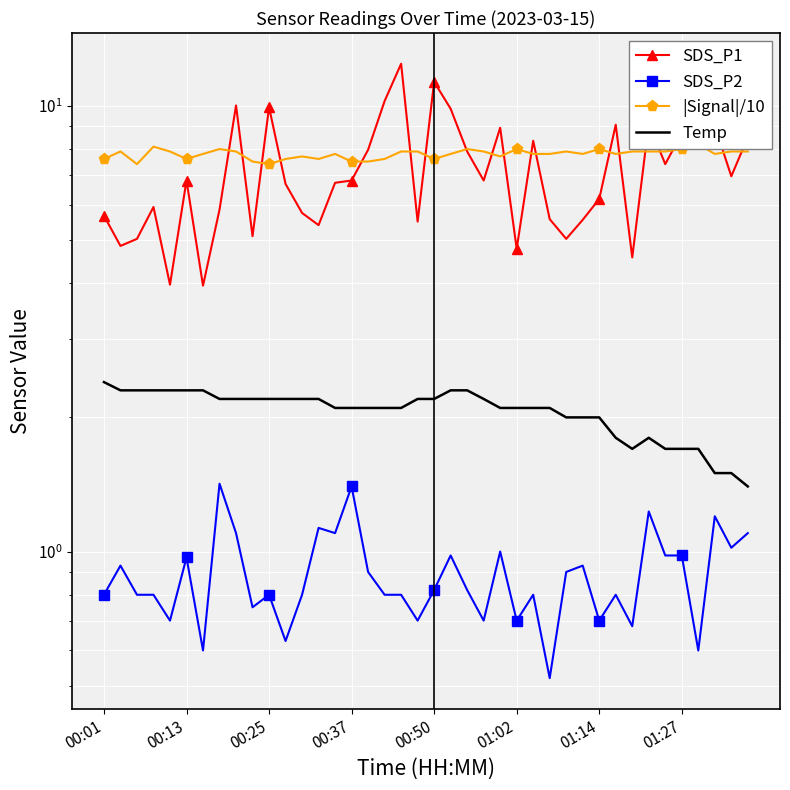

How many interior local peaks does the SDS_P2 series have?

13